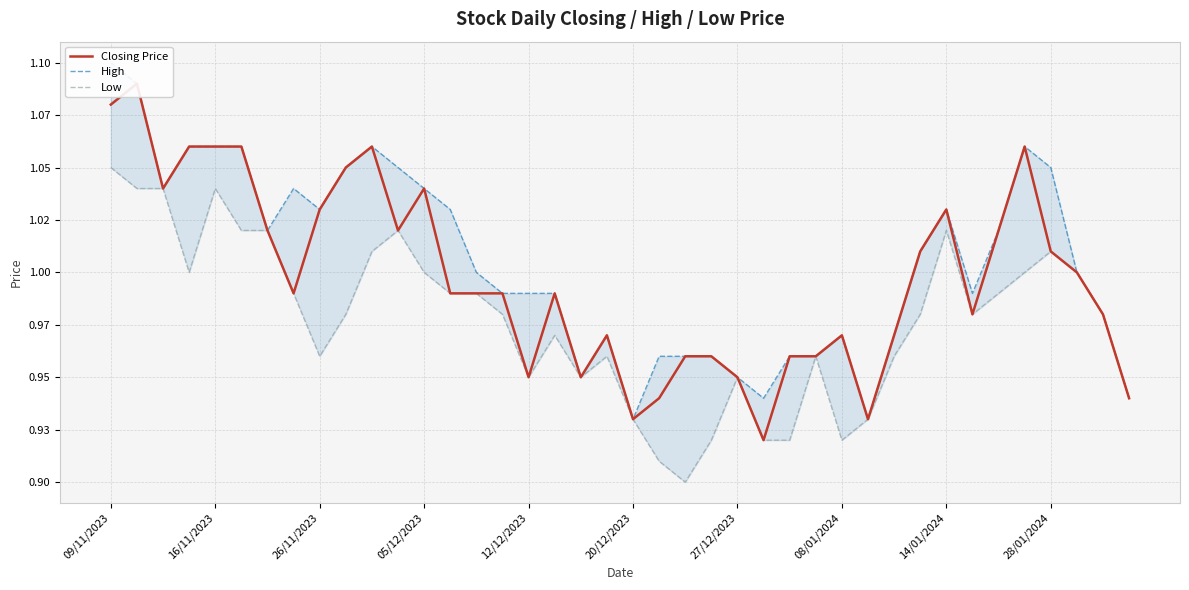

List the labels in order of High value, largest first.

09/11/2023, 16/11/2023, 05/12/2023, 12/12/2023, 20/12/2023, 10, 35, 28/01/2024, 11, 36, 26/11/2023, 08/01/2024, 12, 14/01/2024, 13, 32, 27/12/2023, 34, 31, 14, 37, 15, 16, 17, 33, 38, 19, 28, 30, 21, 22, 23, 26, 27, 18, 24, 25, 39, 20, 29